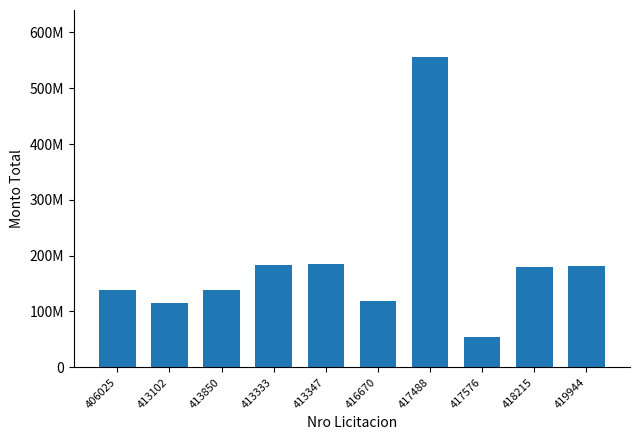

Reading left to right, list all the values displayed in this chart.

406025=139120196	413102=115114976	413850=139115900	413333=183180114	413347=185262210	416670=119198446	417488=556800000	417576=53760000	418215=180527376	419944=181139283